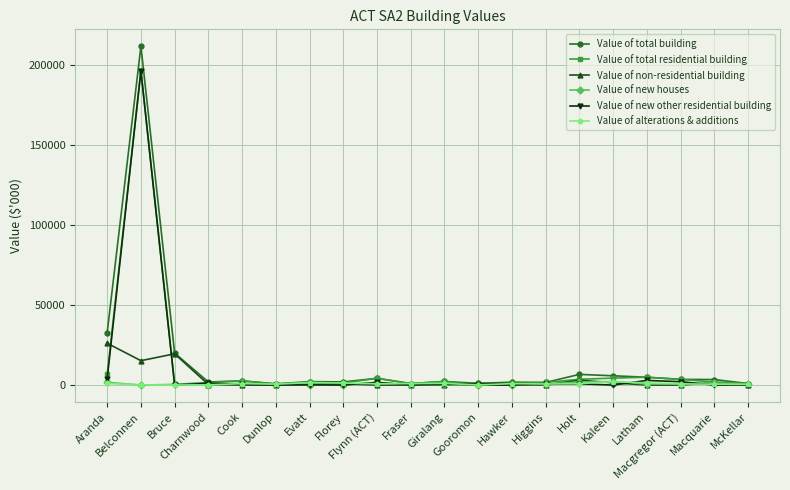

What is the difference between the Value of non-residential building values at Higgins and Charnwood?

346